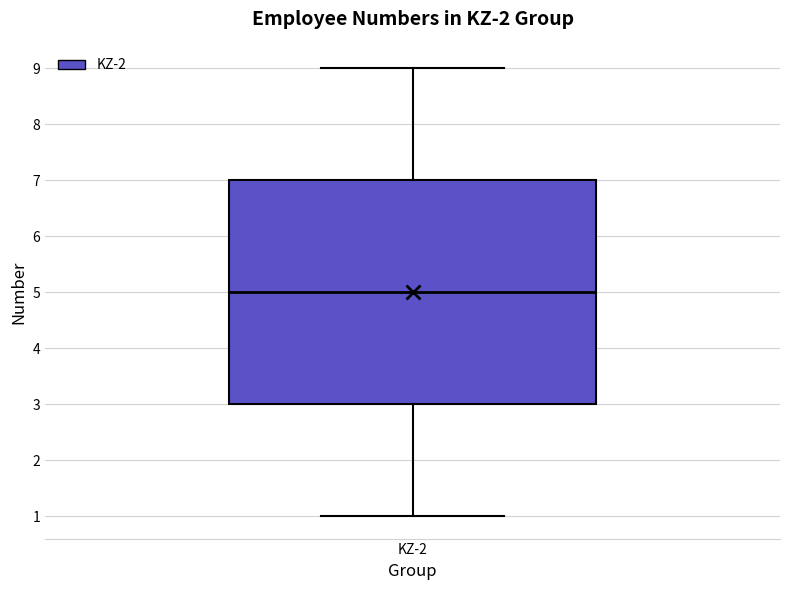

Where does the lower whisker of the box for KZ-2 end on the y-axis? The values are not printed on the chart, so give them approximately, as read against the axis.

1